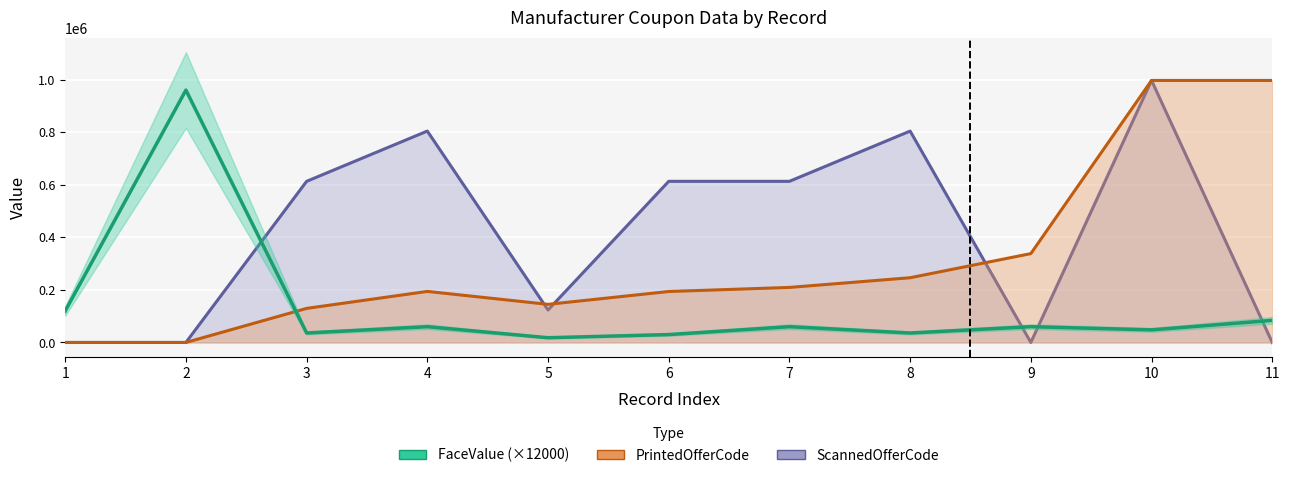

Rank the categories by PrintedOfferCode value from lowest to highest.

1, 2, 3, 5, 6, 4, 7, 8, 9, 10, 11